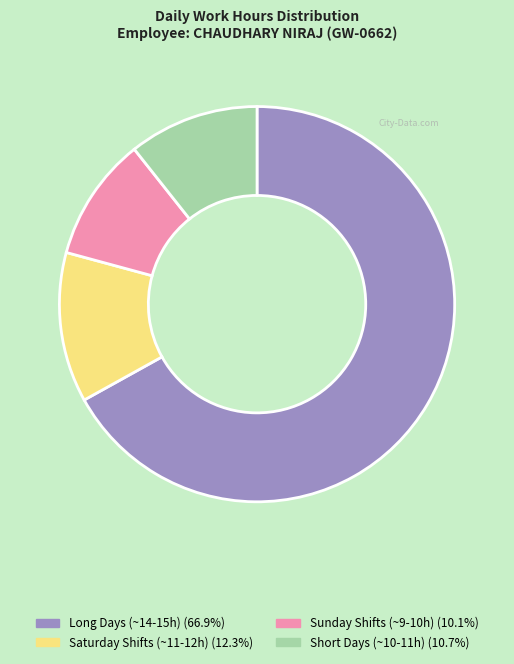

Is the sum of Long Days (~14-15h) (66.9%) and Saturday Shifts (~11-12h) (12.3%) greater than half?

Yes